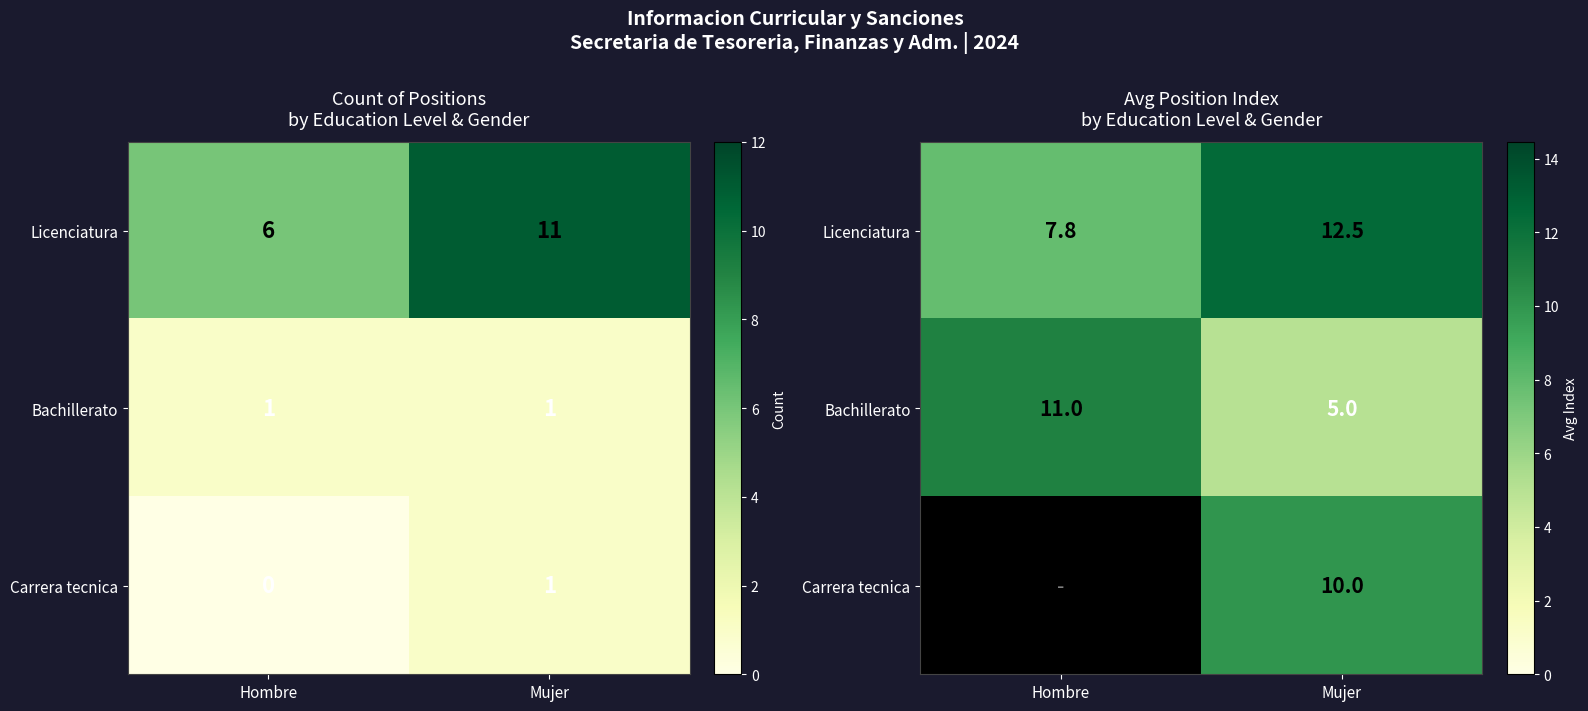

Which series has the widest spread of values?

Bachillerato